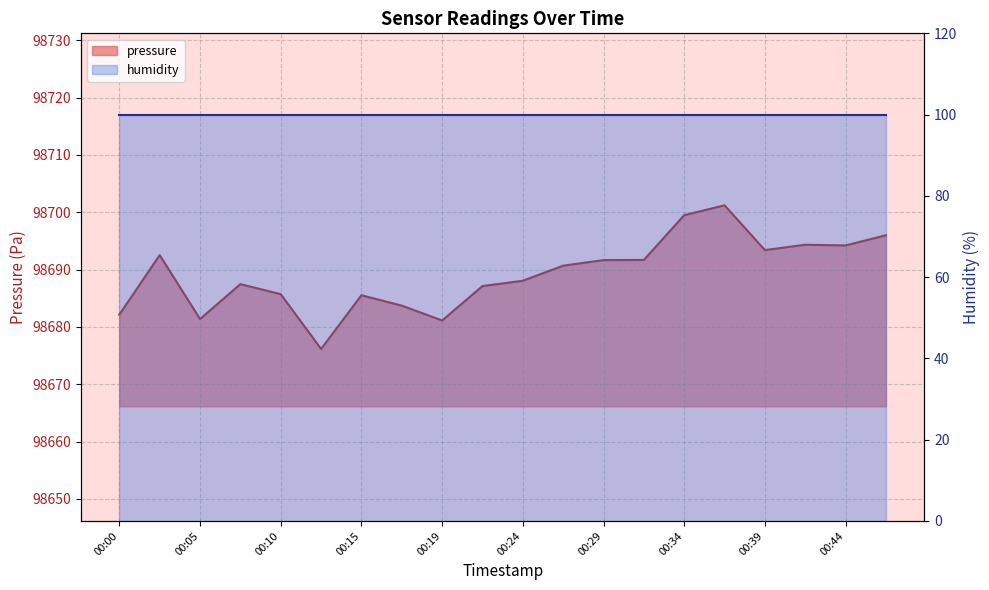

Between 00:39 and 00:44, which is larger?

00:44